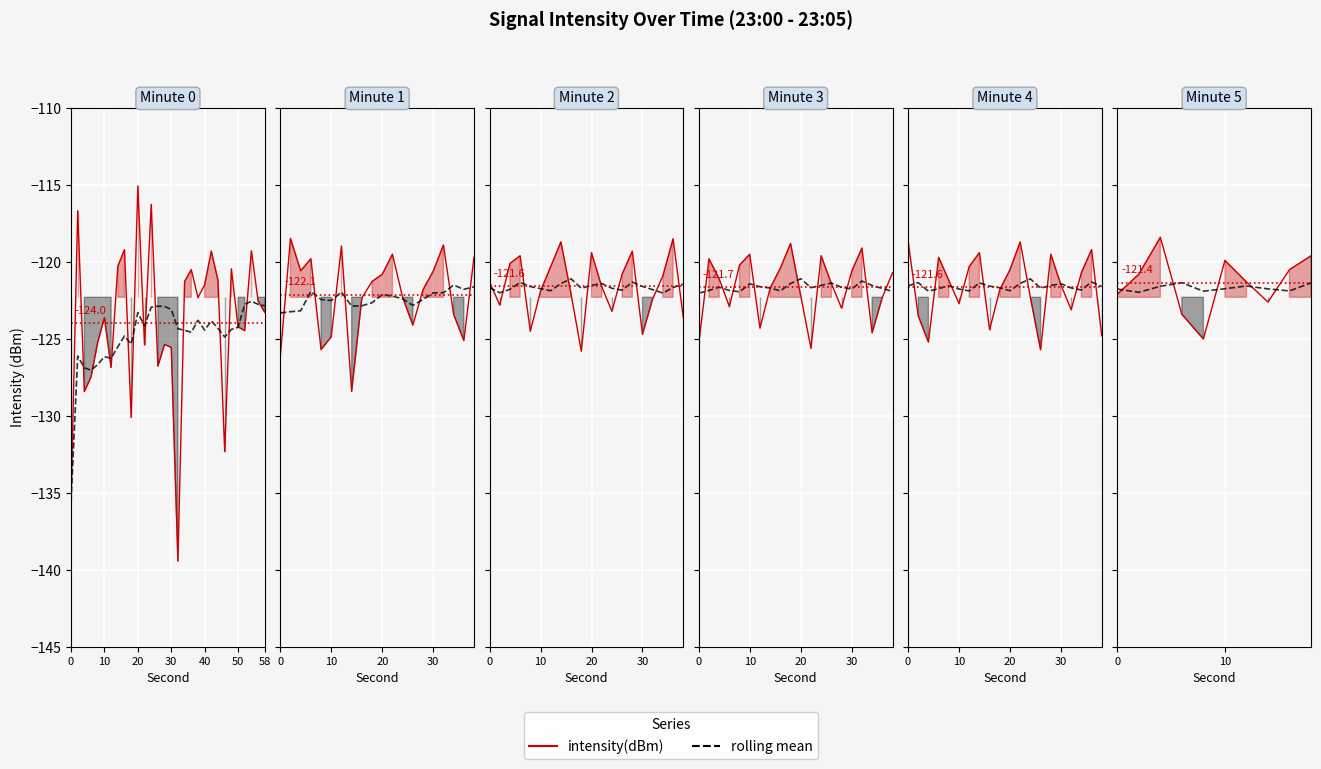

What is the label of the 2nd point from the left?

10